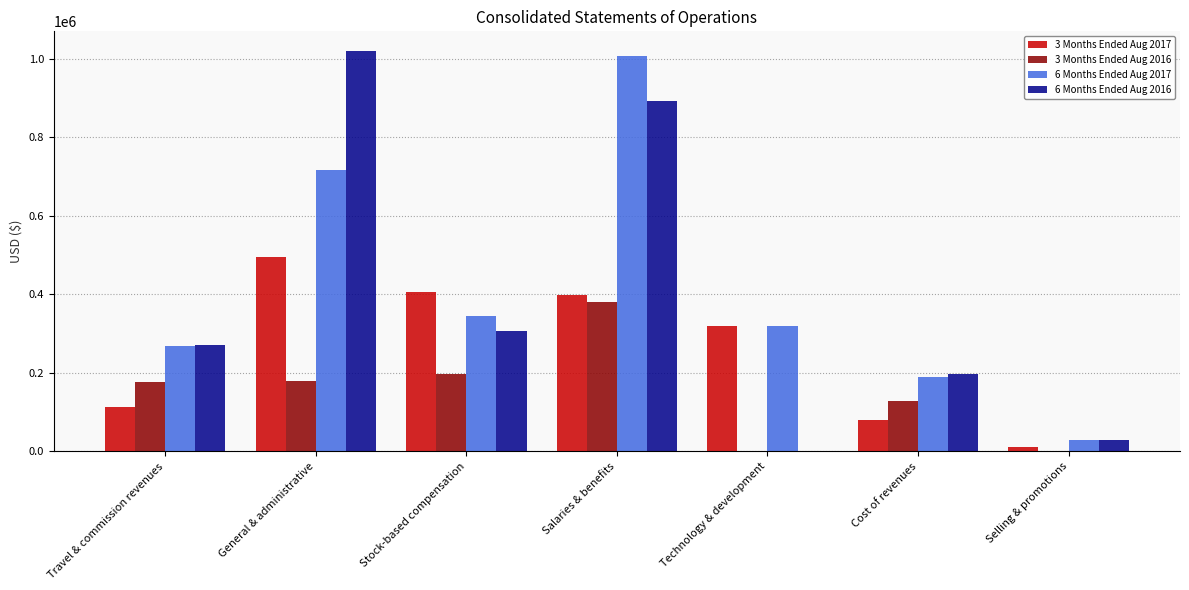

At which label does 3 Months Ended Aug 2017 reach its peak?

General & administrative